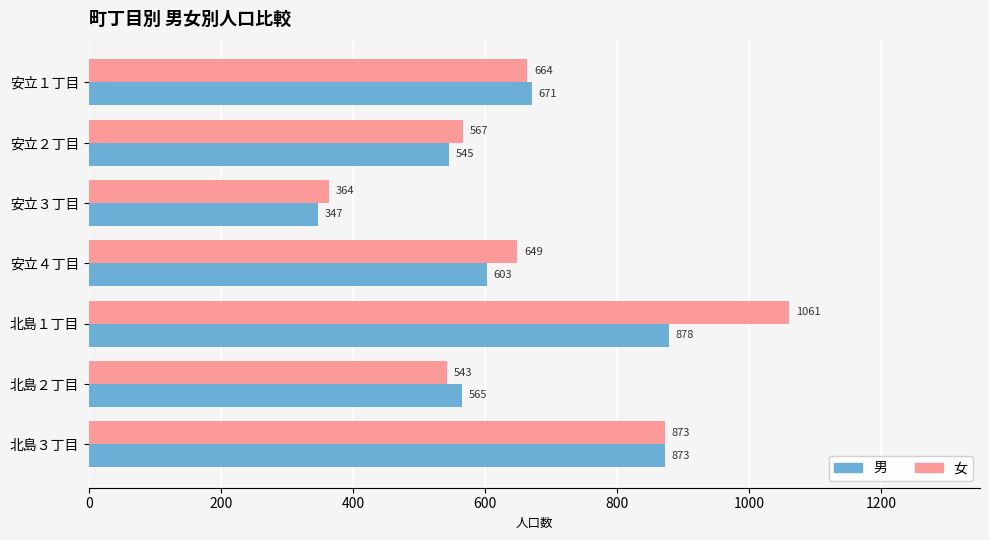

Is it true that 男 equals 347 at 安立３丁目?

True